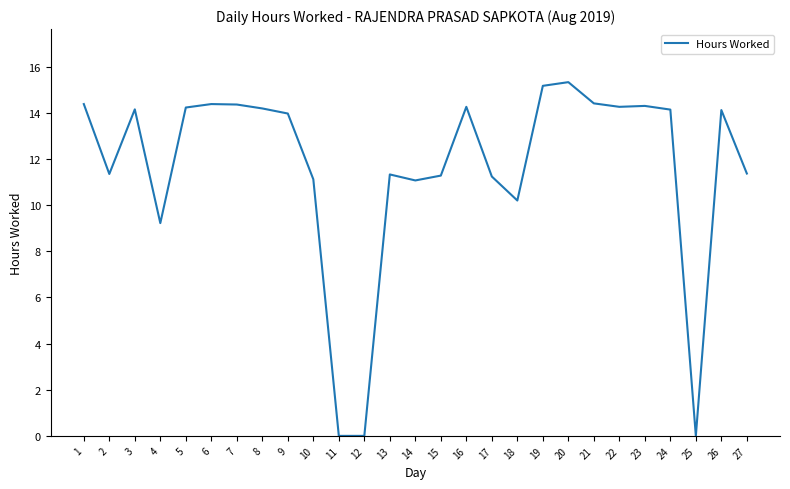

Where is the data nearest to the value 7?

4